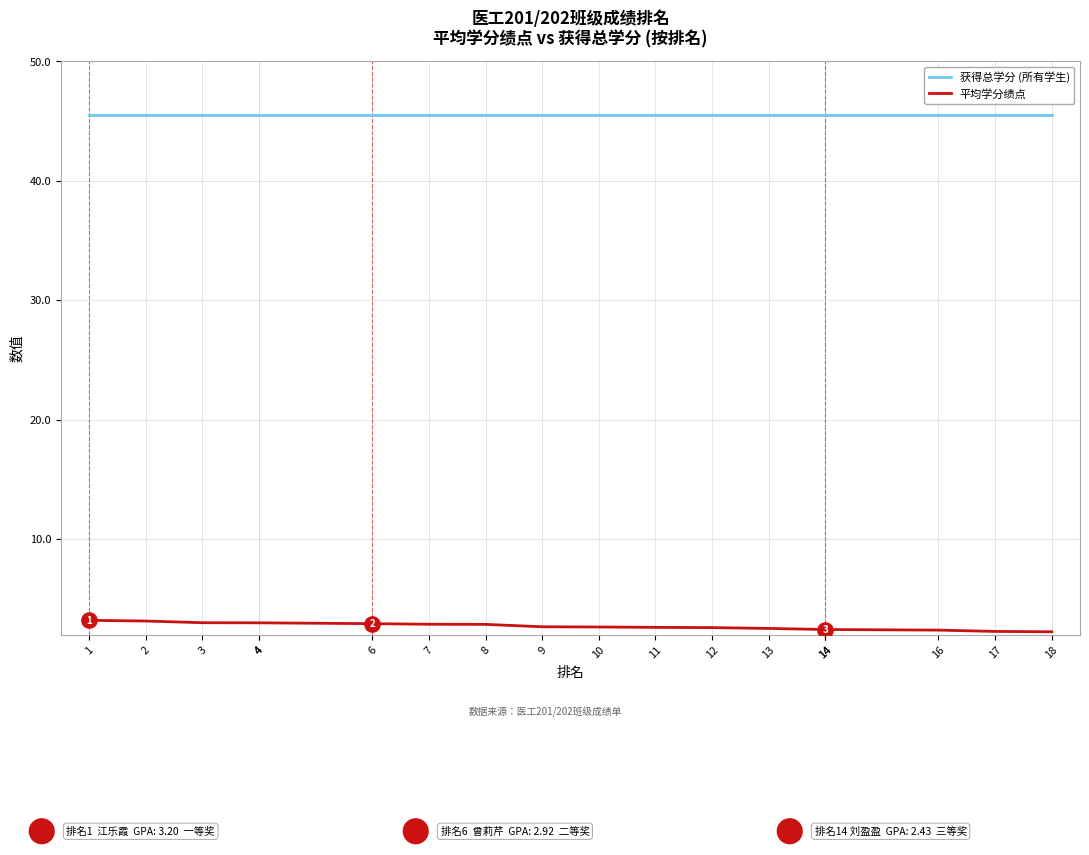

What is the lowest value of the 获得总学分 (所有学生) series?

45.5